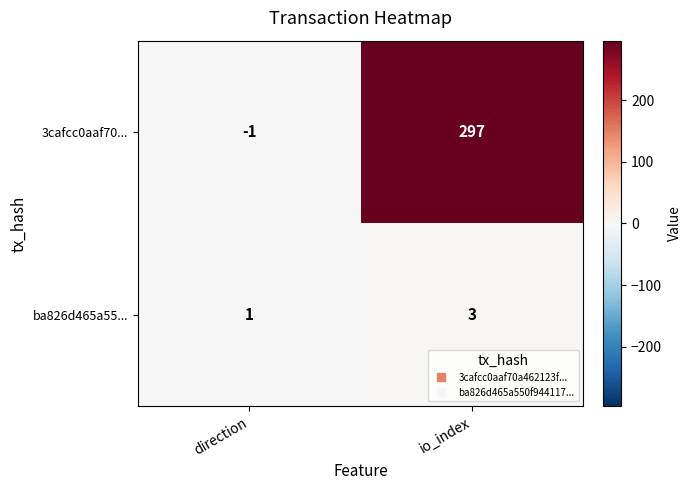

At io_index, list the series in order from smallest to largest.

ba826d465a55..., 3cafcc0aaf70...